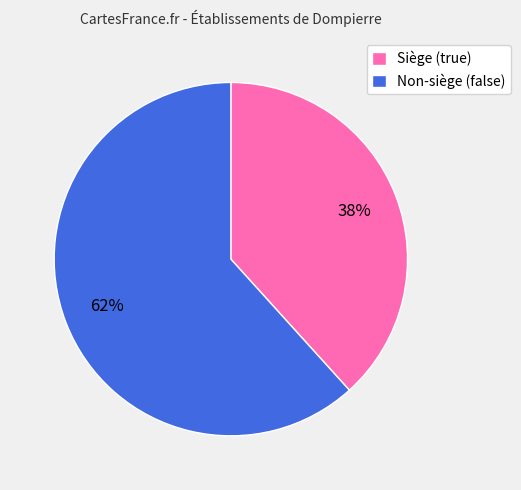

To the nearest percent, what percentage of the pie is Siège (true)?

38%